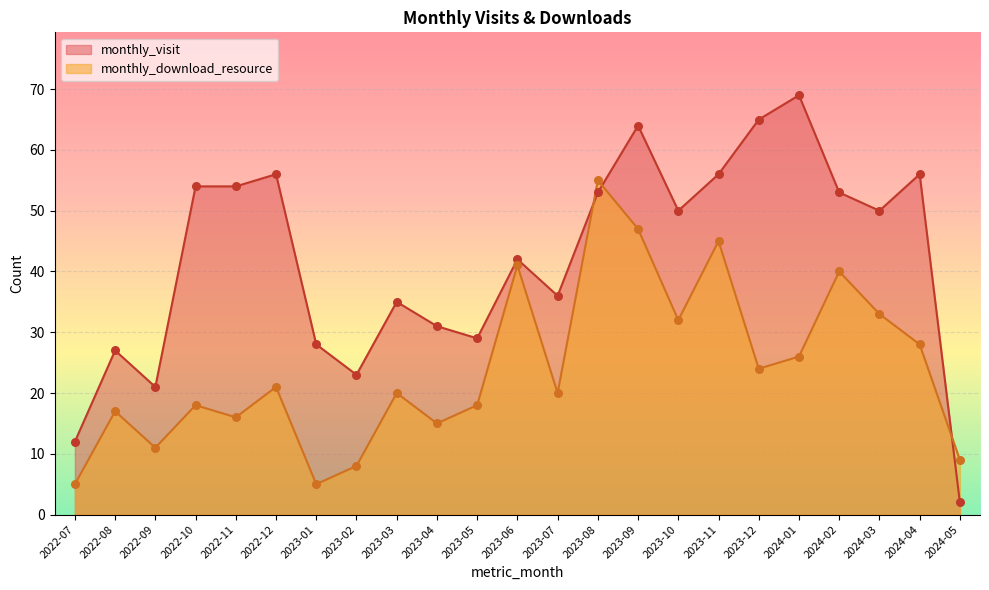

At which category is the sum across all series the highest?

2023-09